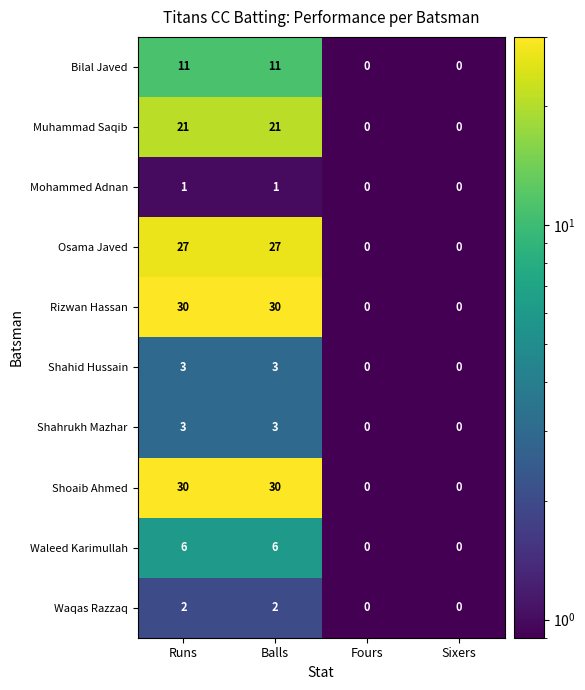

What is the difference between the second highest and minimum values in the Shahid Hussain series?

3